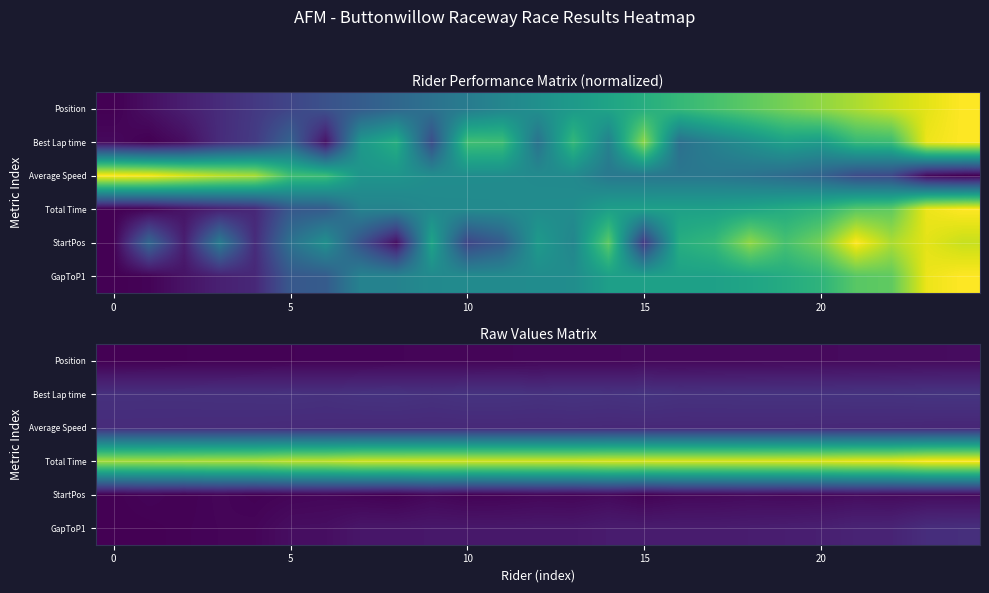

Which series has the largest total across all categories?

Total Time